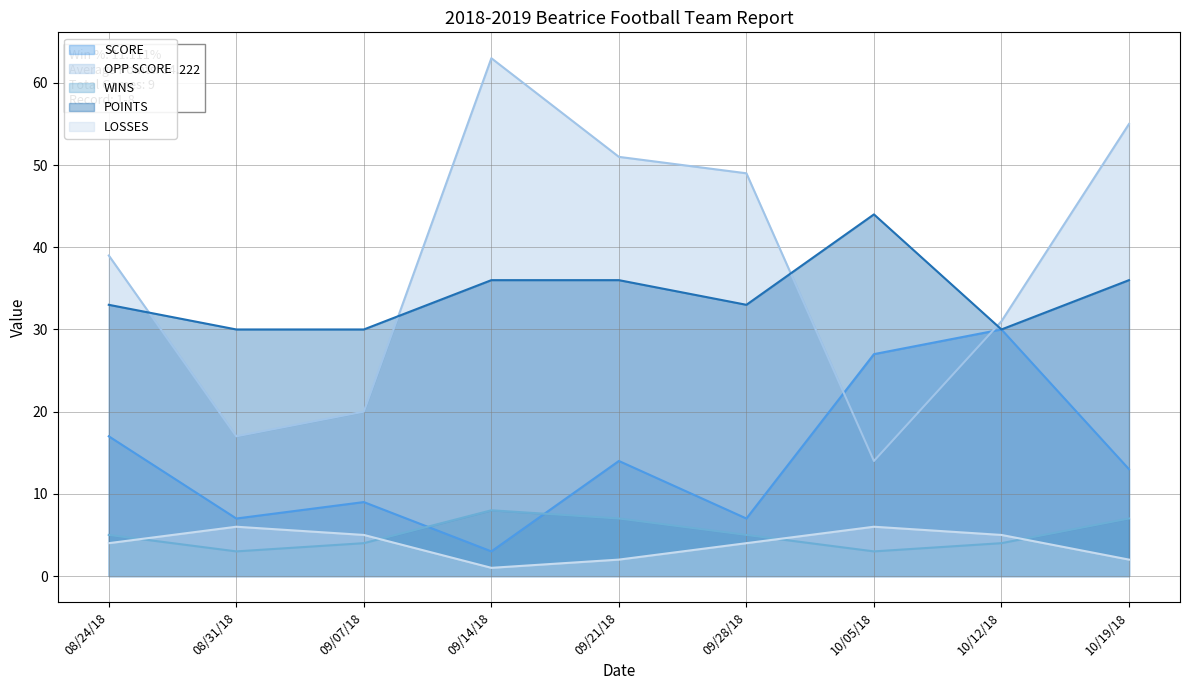

Reading left to right, transcribe all the data shown in this chart.

SCORE: 17	7	9	3	14	7	27	30	13
OPP SCORE: 39	17	20	63	51	49	14	31	55
WINS: 5	3	4	8	7	5	3	4	7
POINTS: 33	30	30	36	36	33	44	30	36
LOSSES: 4	6	5	1	2	4	6	5	2